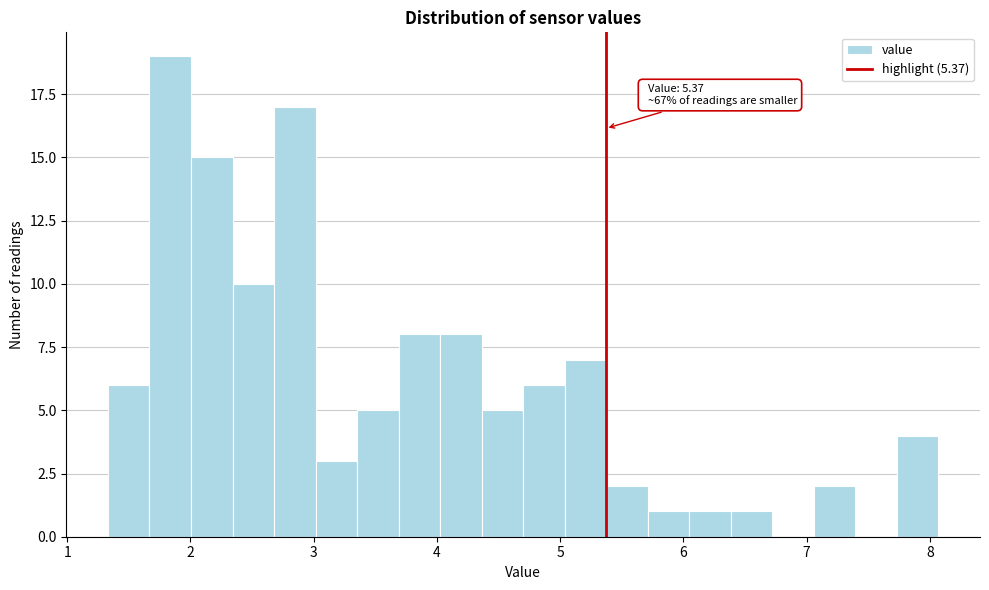

Read against the x-axis, roughly where is the centre of the tallest bar?

1.8